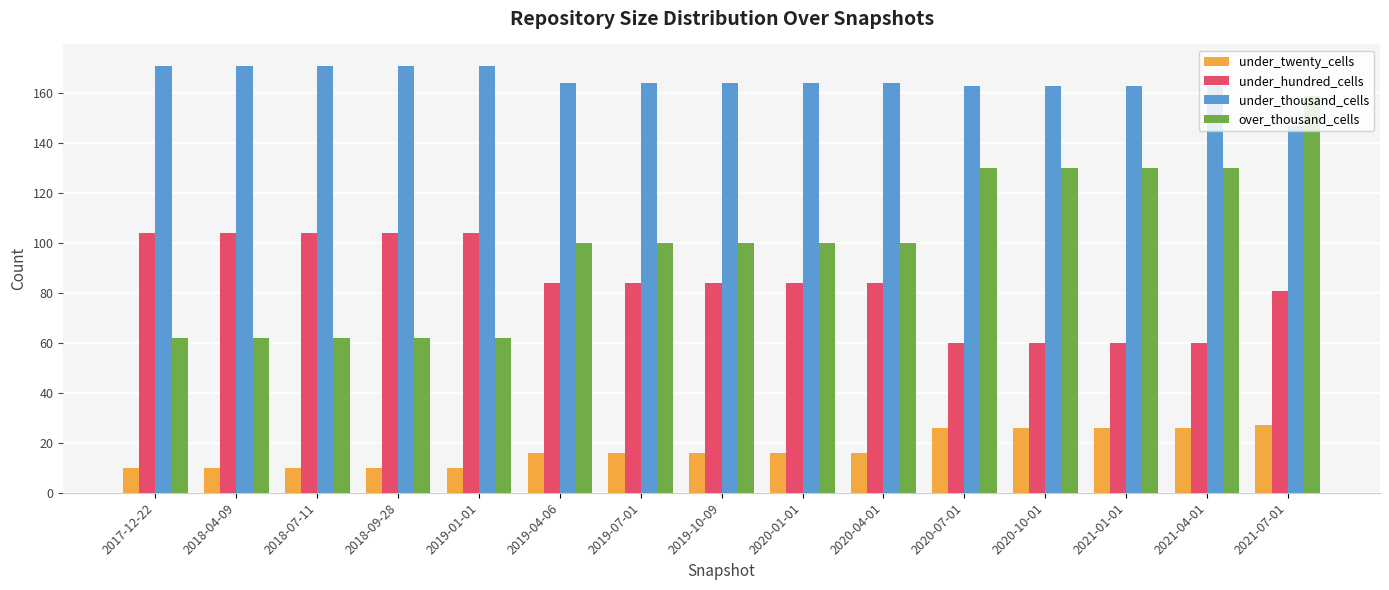

True or false: under_thousand_cells has a value of 106 at 2020-10-01.

False